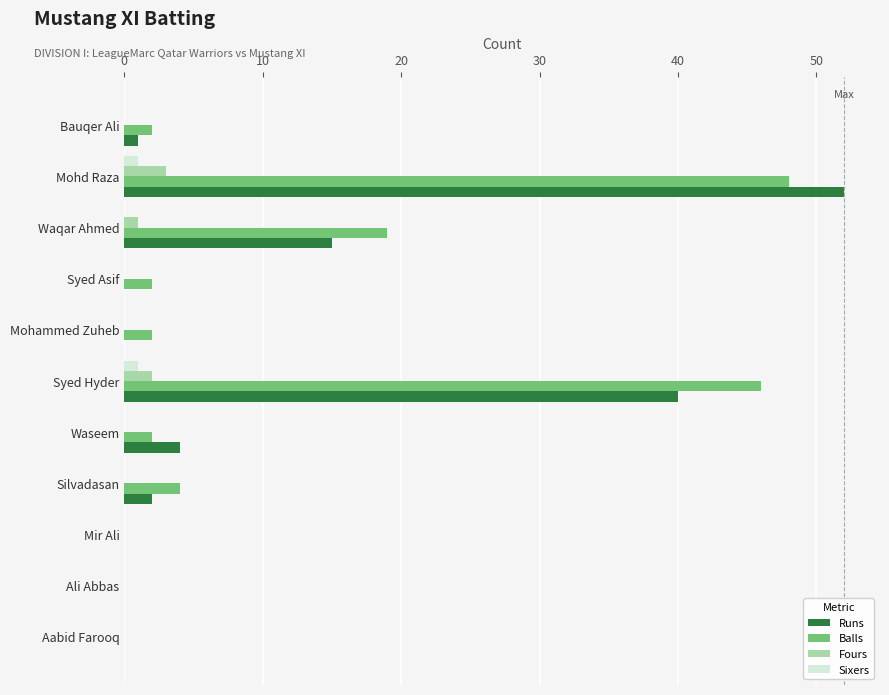

At which category is the sum across all series the highest?

Mohd Raza